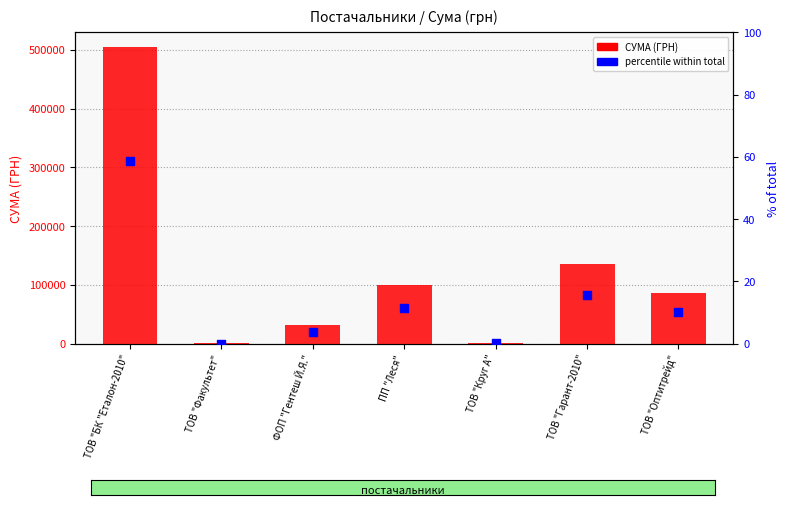

Which series has the largest total across all categories?

СУМА (ГРН)